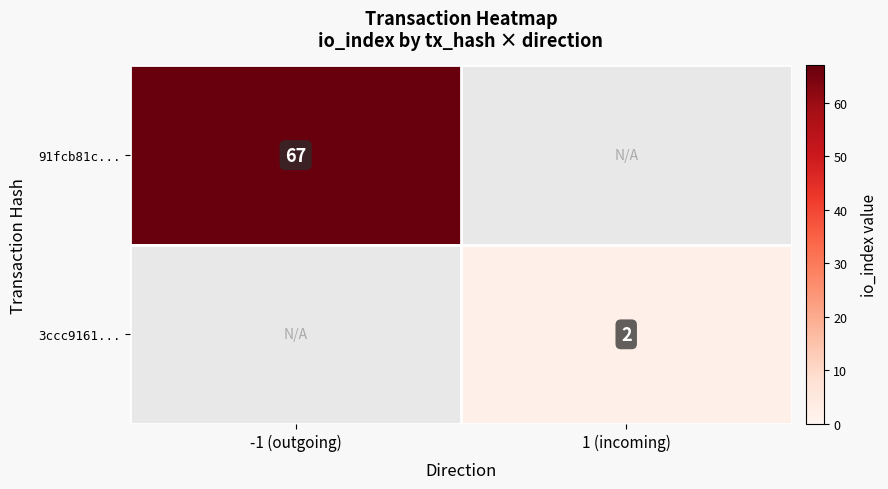

The 91fcb81c... series shows 67 at -1 (outgoing). True or false?

True